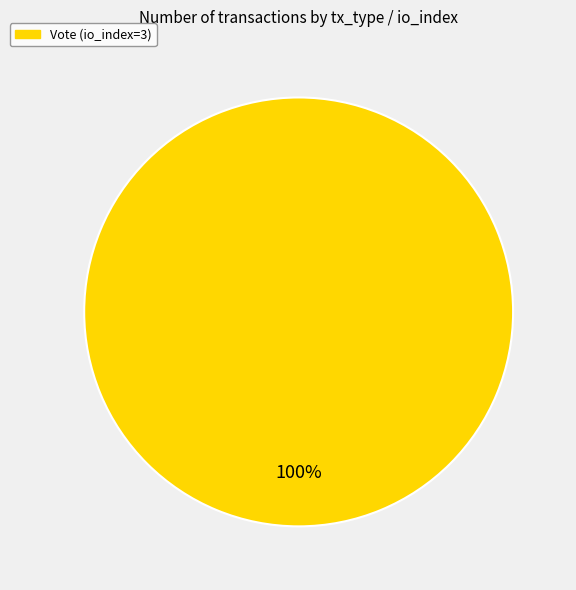

Does Vote (io_index=3) account for over 50% of the chart?

Yes